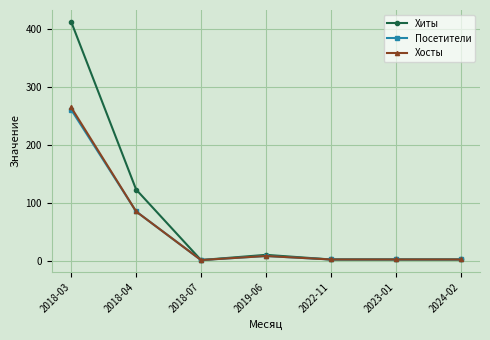

What position from the left is 2019-06?

4